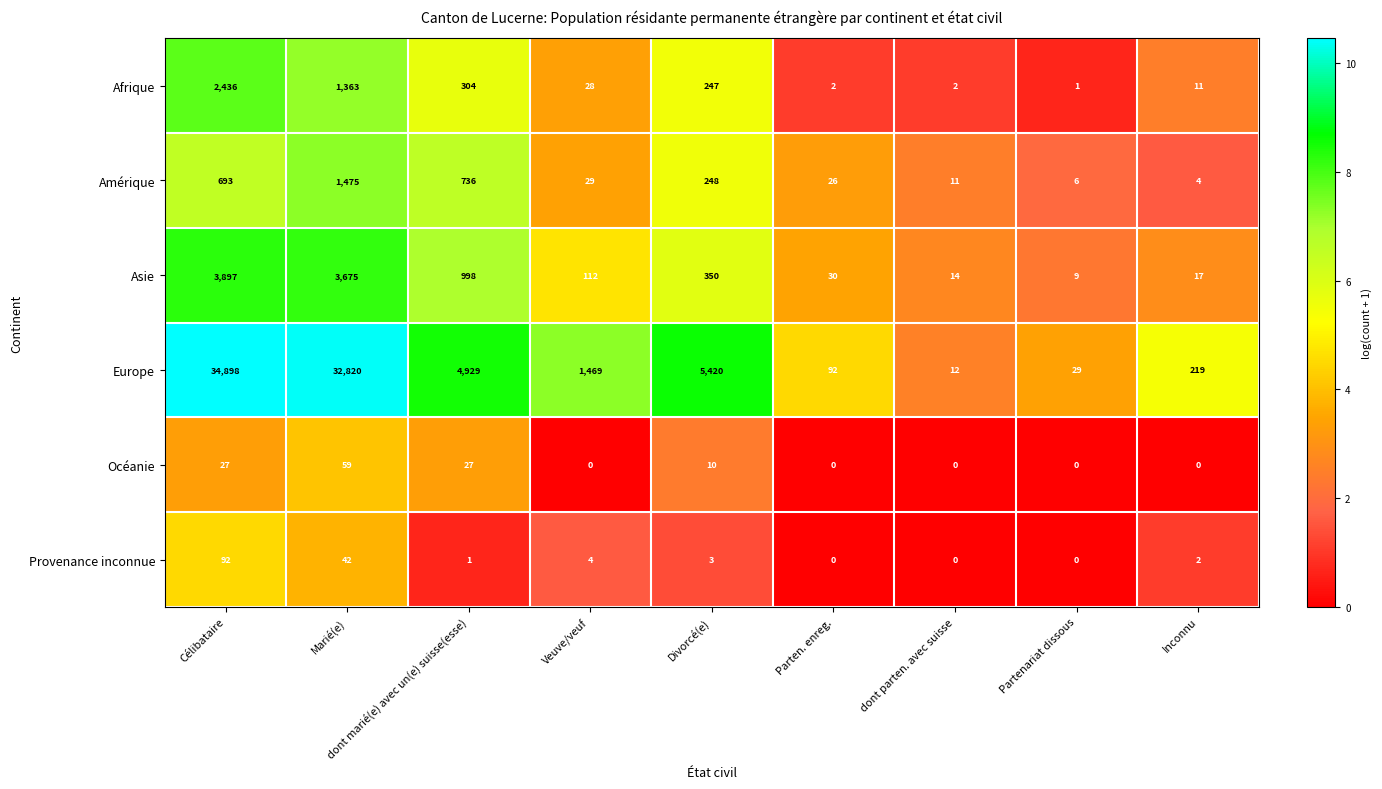

What is the lowest value of the Asie series?

9